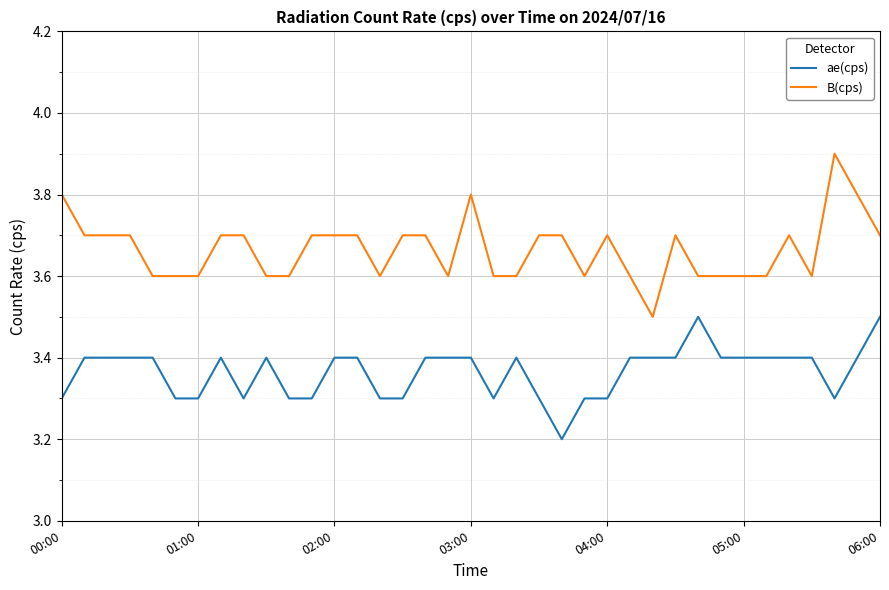

Which series has the largest total across all categories?

B(cps)